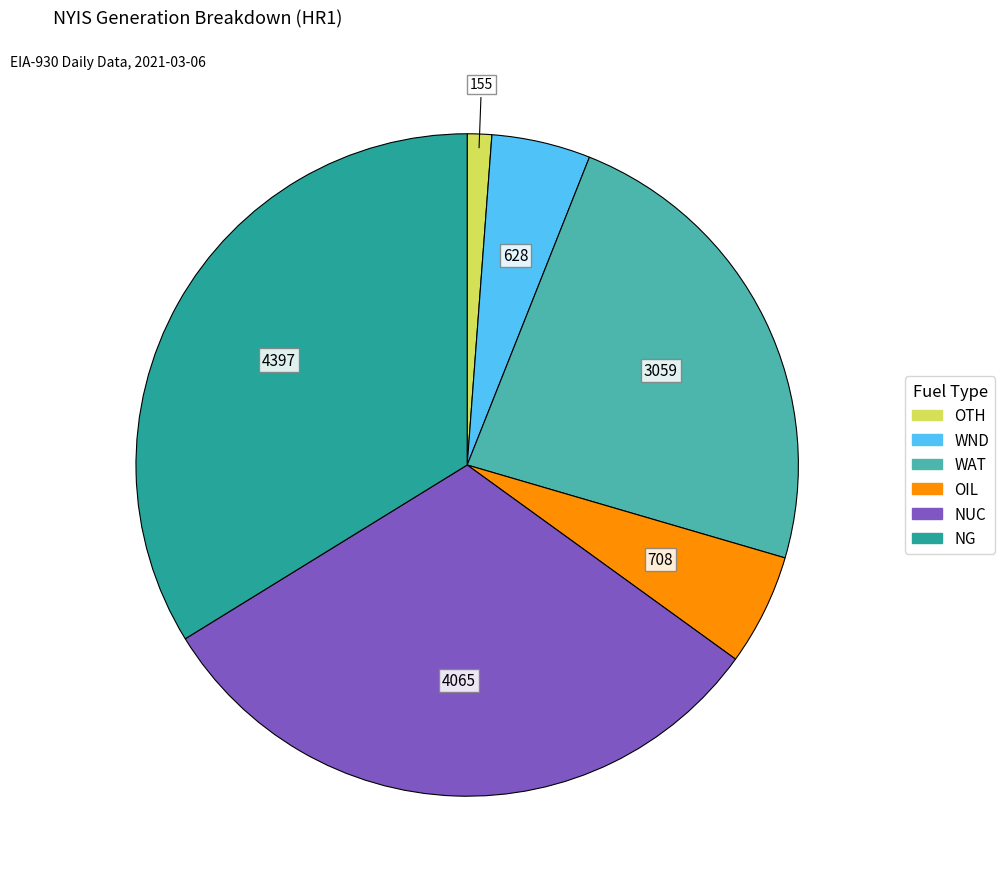

Is there any slice that represents more than half of the pie?

No